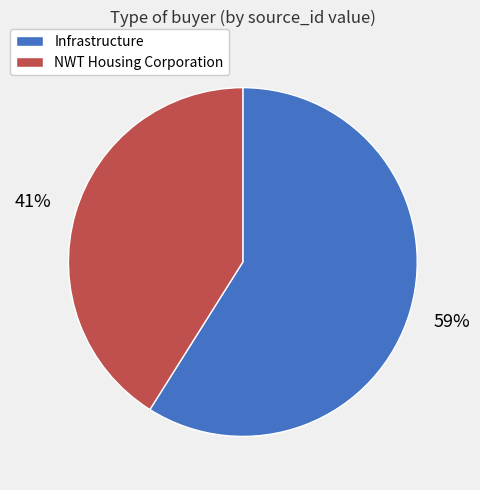

Is there any slice that represents more than half of the pie?

Yes